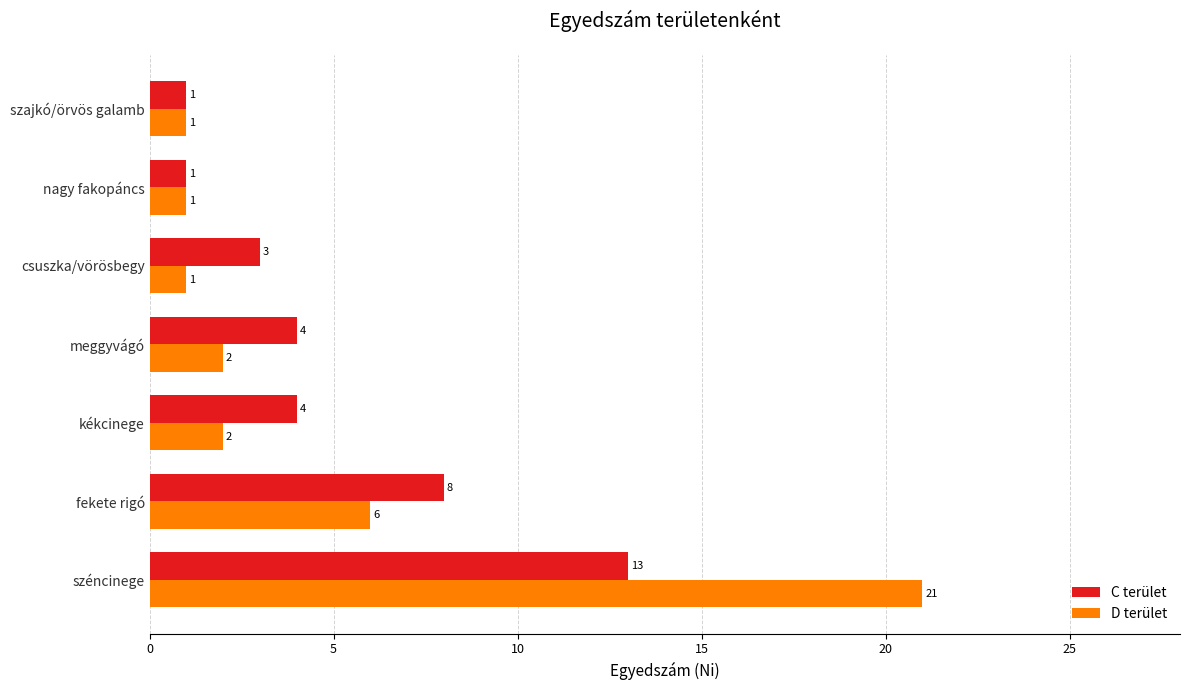

What is the average value of the D terület series?

5